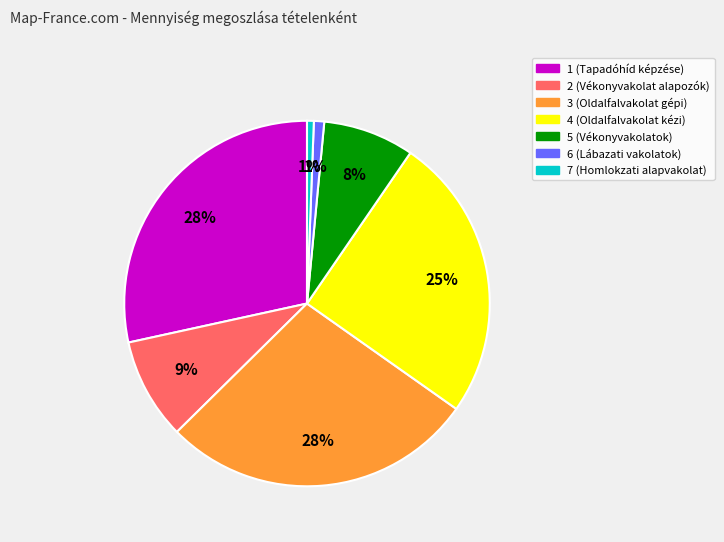

True or false: 5 (Vékonyvakolatok) accounts for 1% of the total.

False